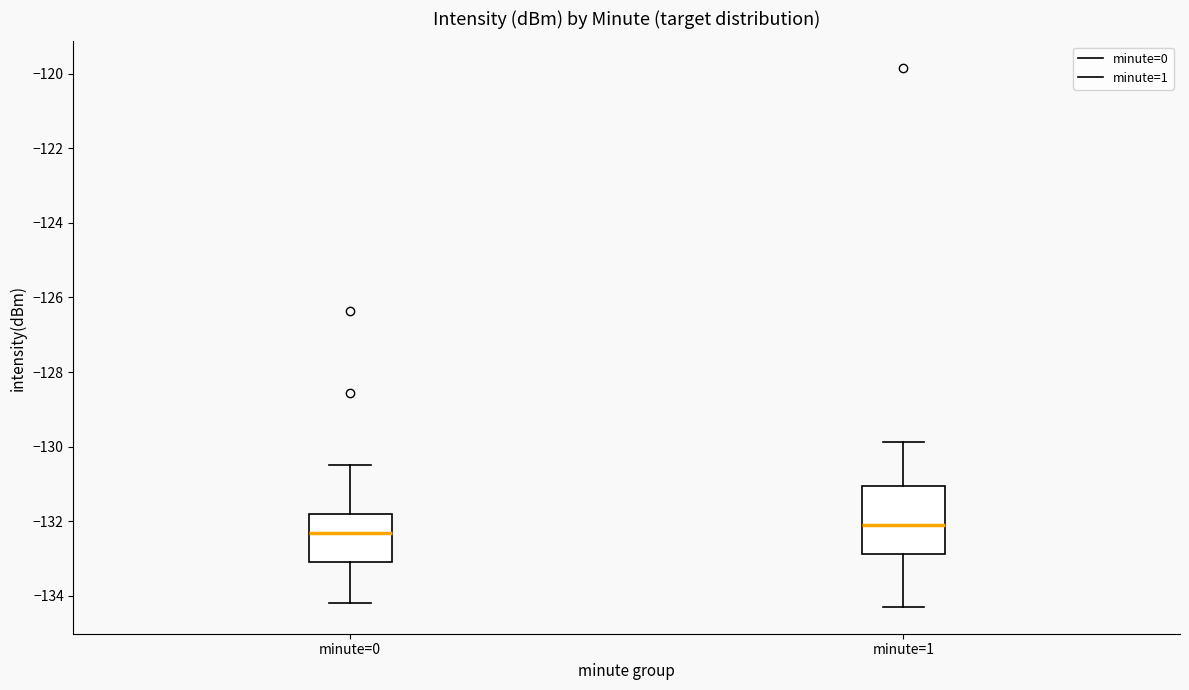

Comparing the boxes themselves (not the whiskers), which one is the tallest?

minute=1